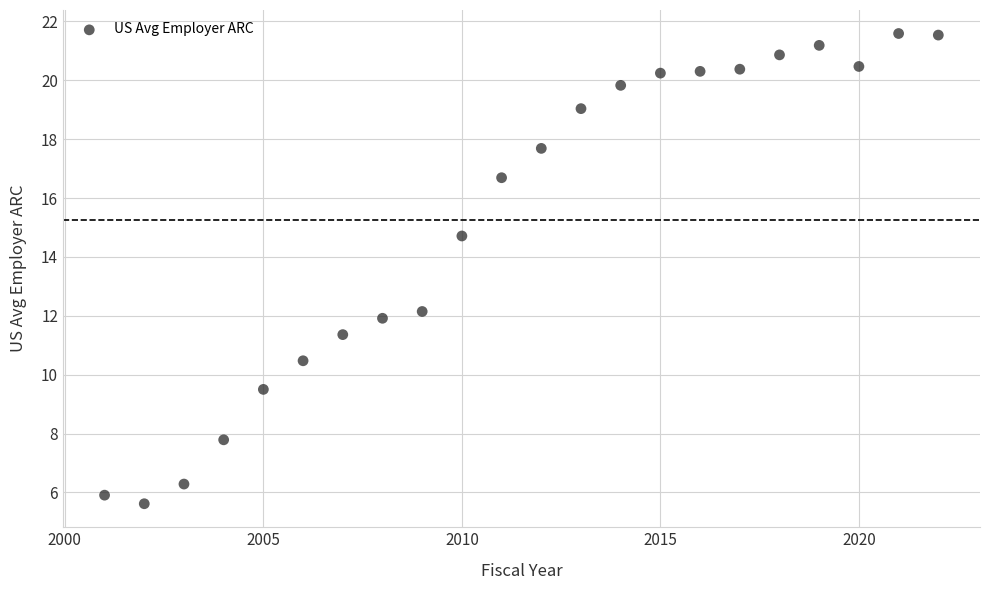

What Y value in the scatter plot is closest to 13?

12.1